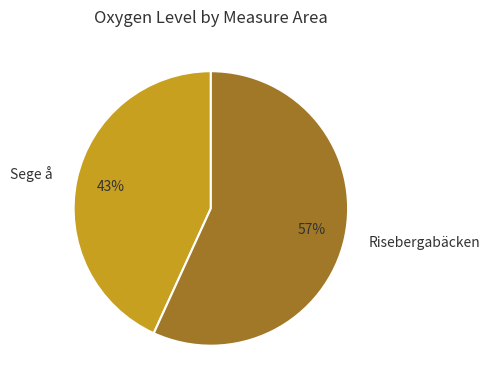

To the nearest percent, what portion does Risebergabäcken represent?

57%